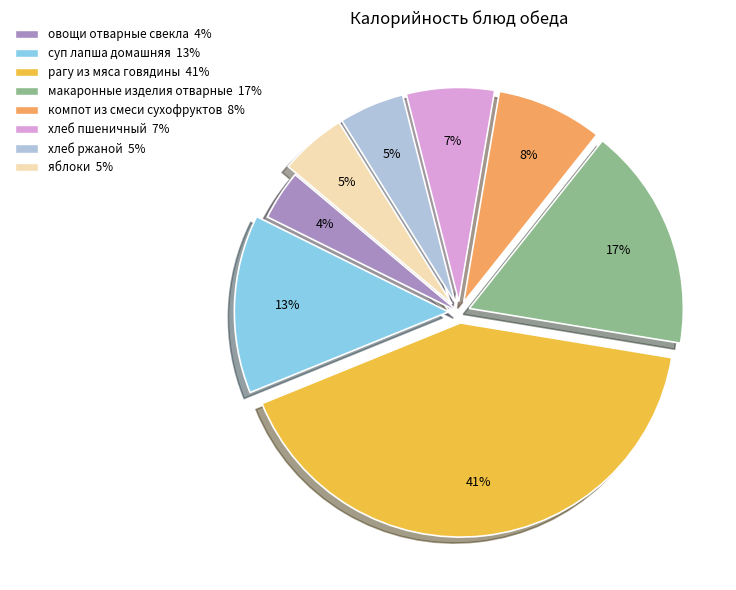

To the nearest percent, what is the average slice percentage?

12%